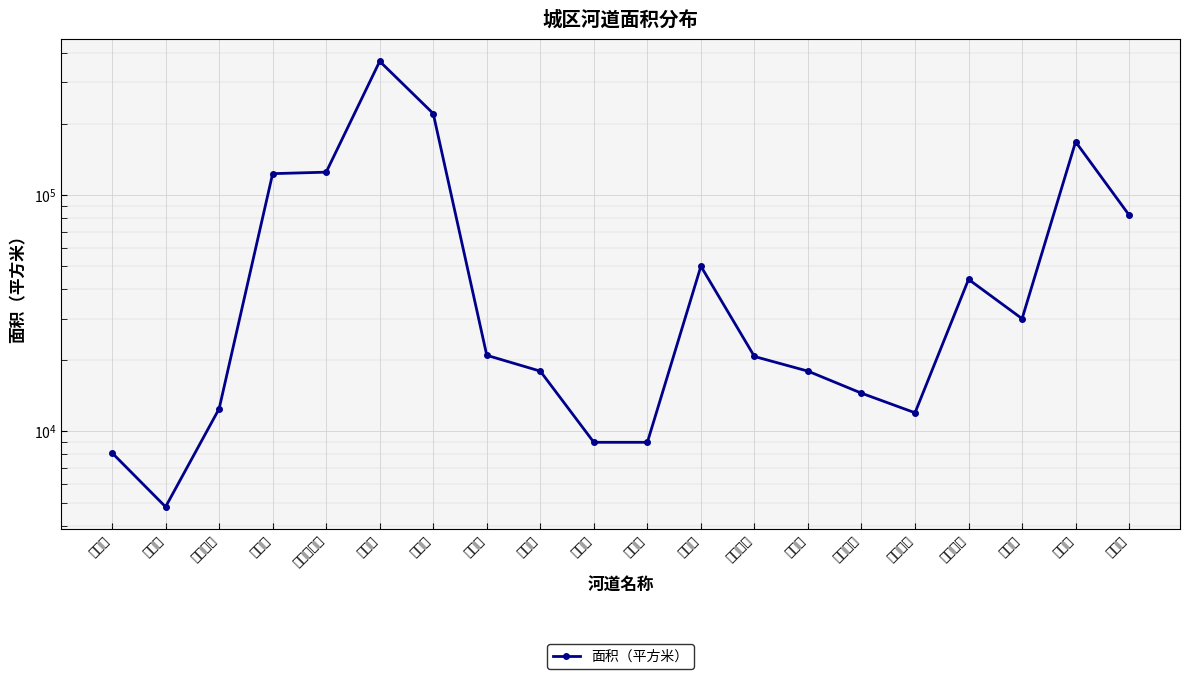

Is it true that the value at 上浜河 is 15806?

False